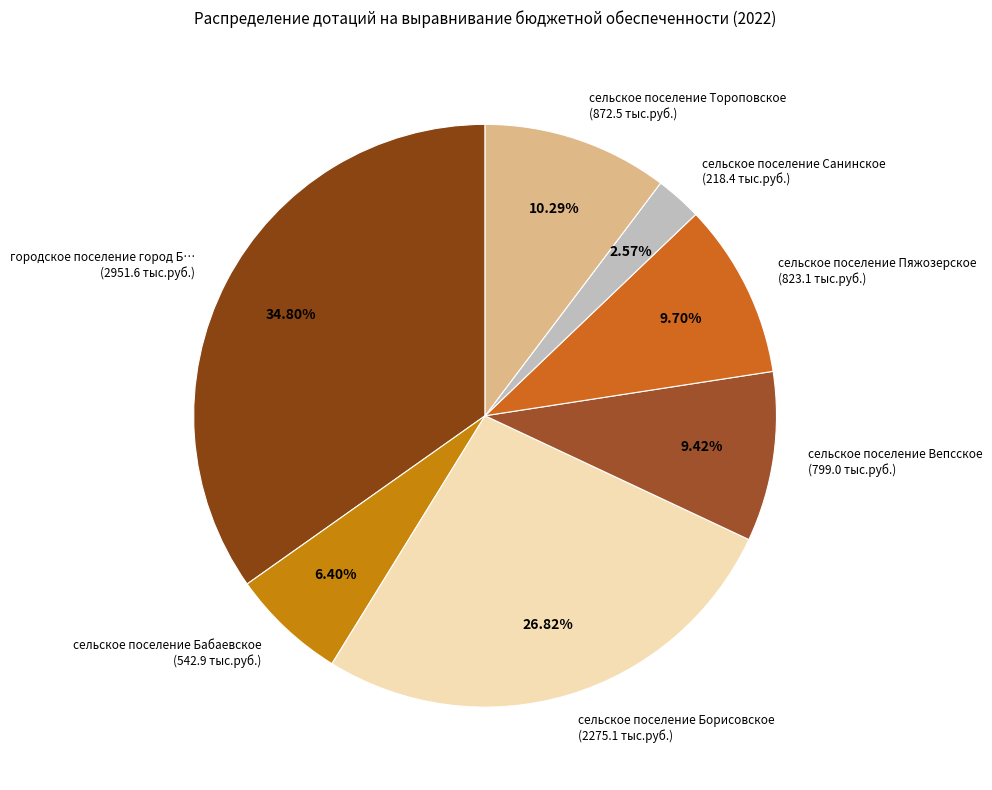

Which category has the biggest portion of the pie?

городское поселение город Б… (2951.6 тыс.руб.)